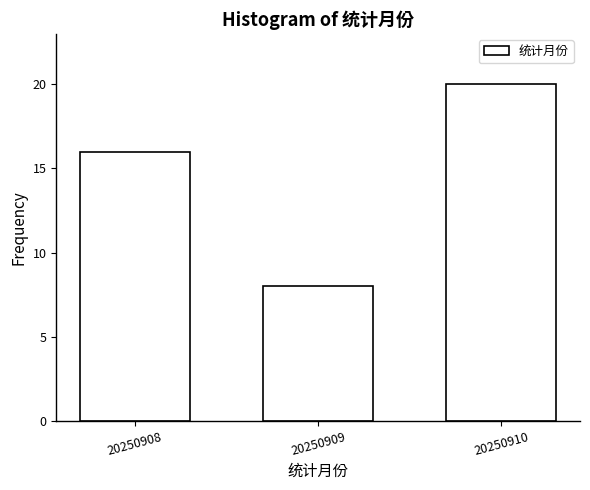

Reading left to right, extract all data points from this chart.

16	8	20